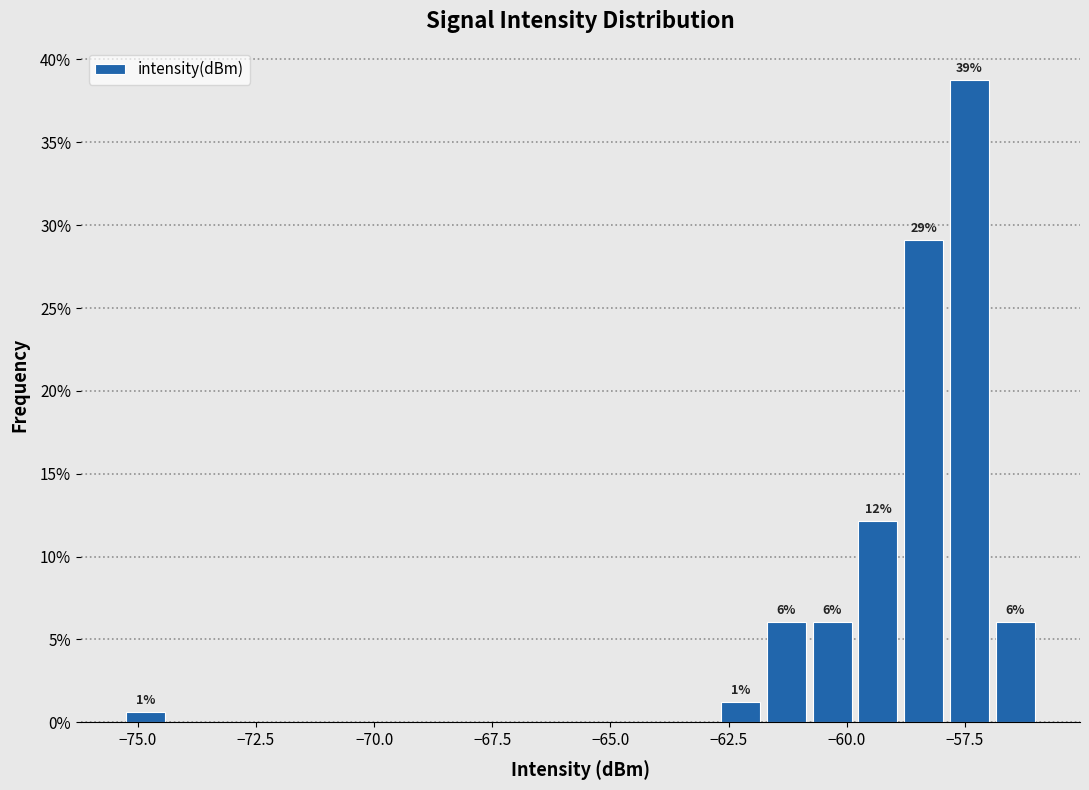

Around what value on the x-axis is the tallest bar? Give the approximate position of its centre, as read against the axis.

-57.5